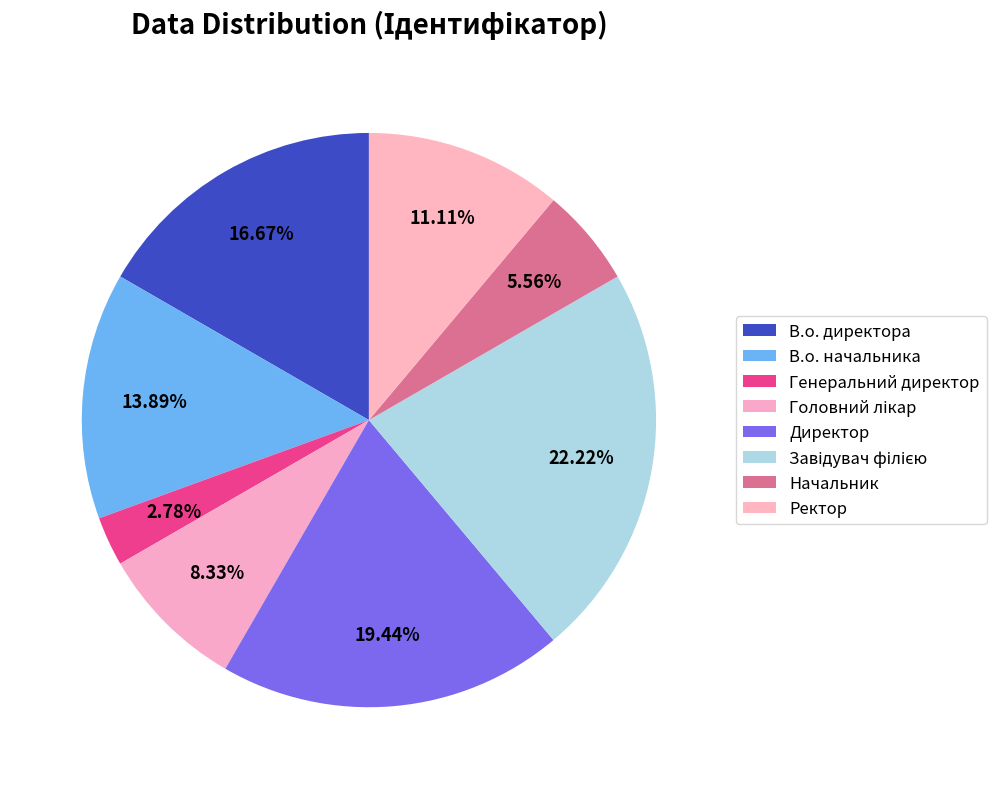

Which slice is the smallest?

Генеральний директор